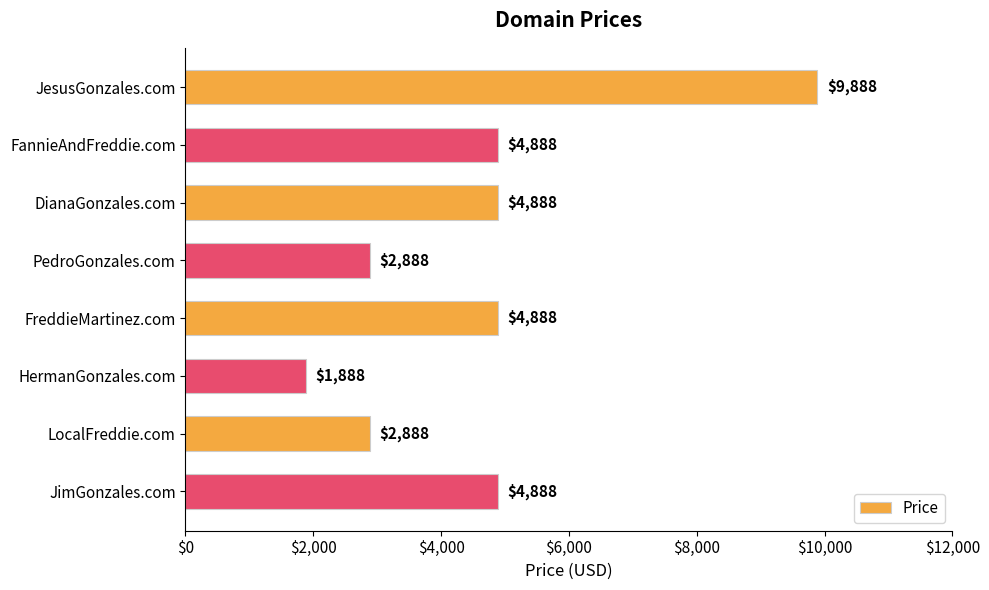

What is the greatest value displayed?

9888